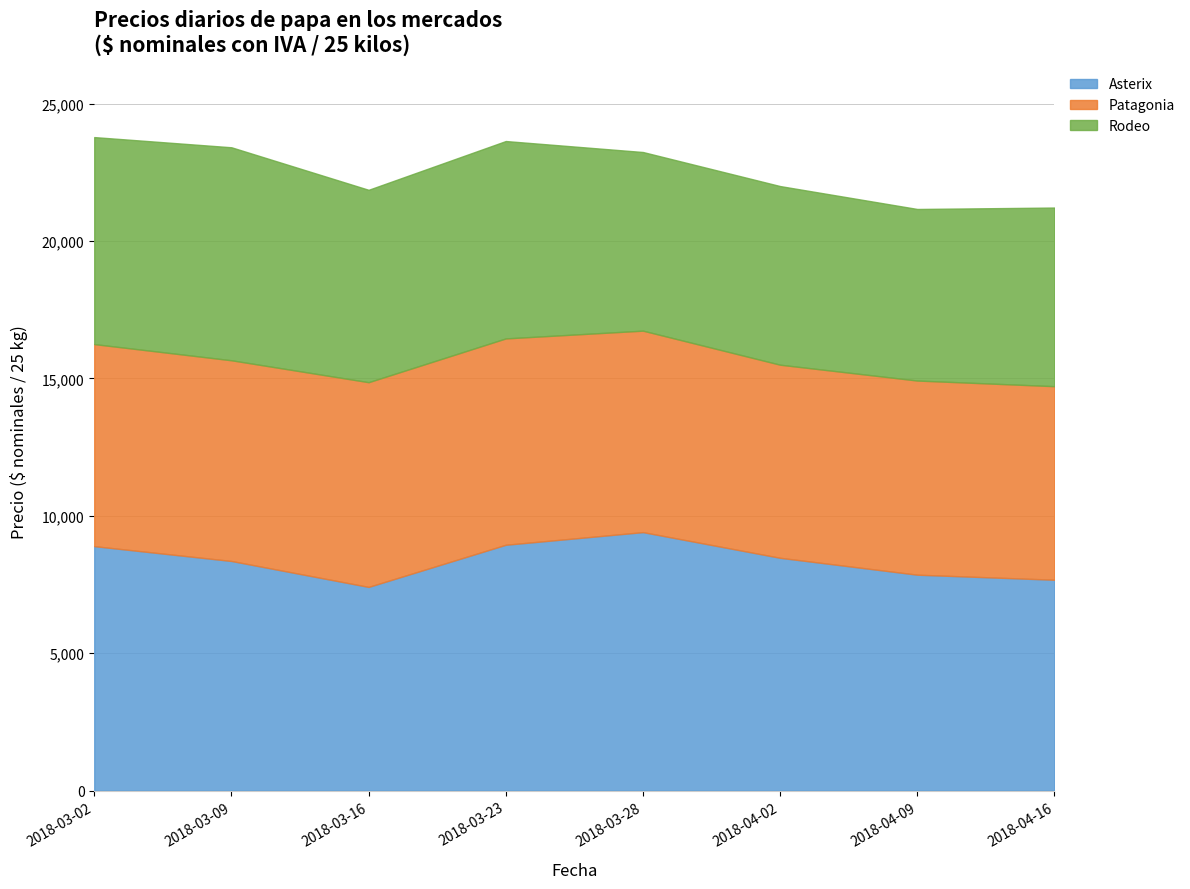

Is it true that Patagonia equals 7025.7 at 2018-04-02?

True